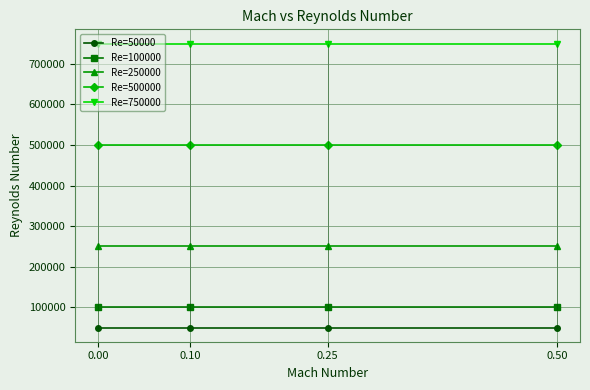

What is the greatest value displayed?

750000